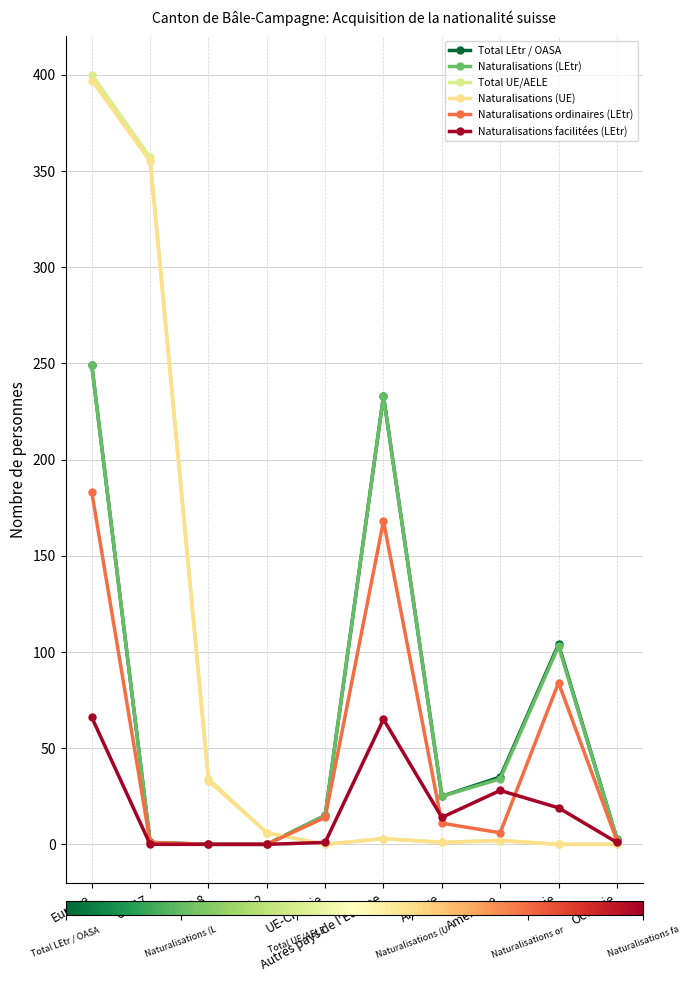

At how many categories does at least one series exceed 134?

3